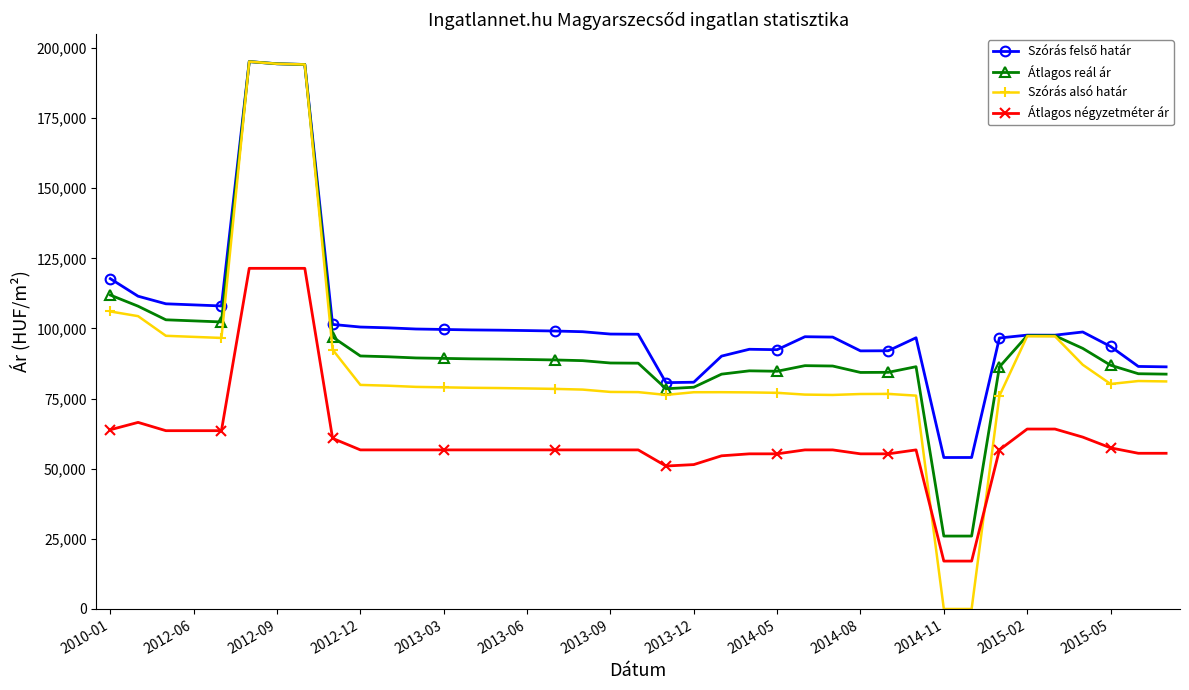

How many lines are shown in the chart?

4